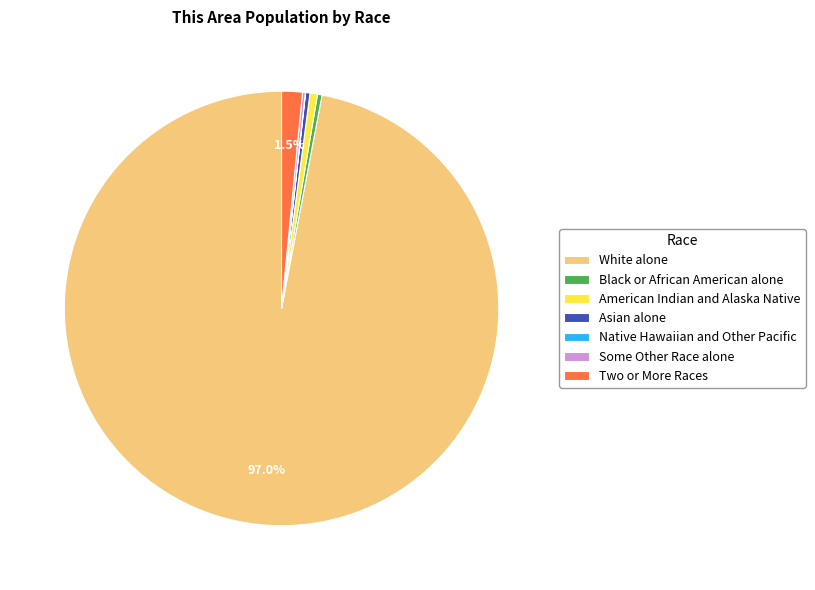

Is there a majority slice in this chart?

Yes